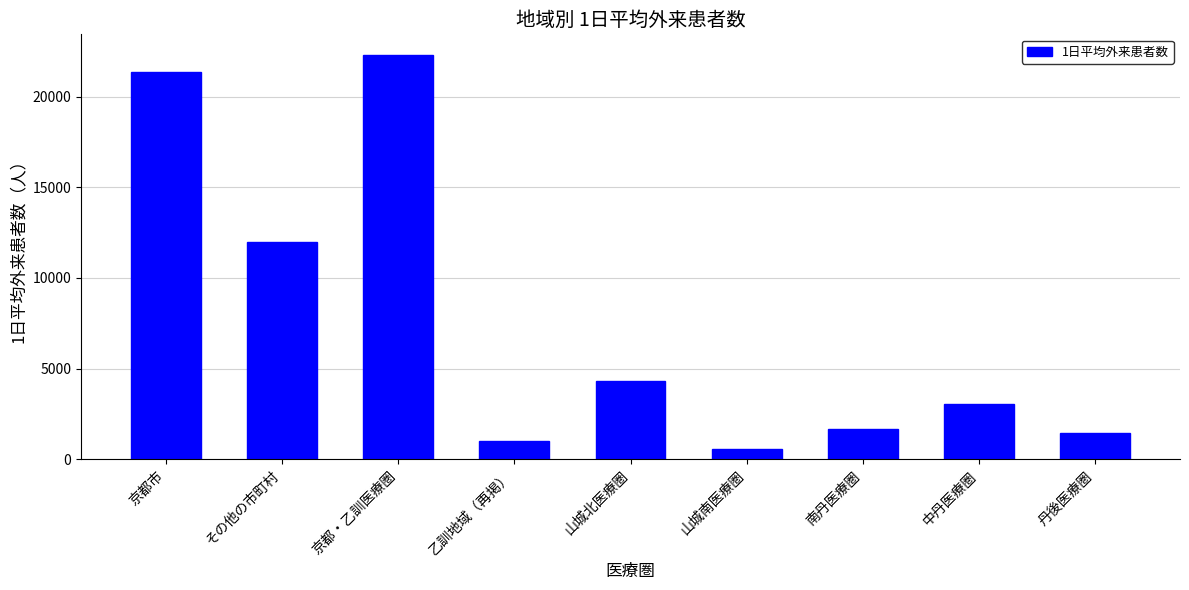

What is the change in value from 乙訓地域（再掲） to 山城南医療圏?

-388